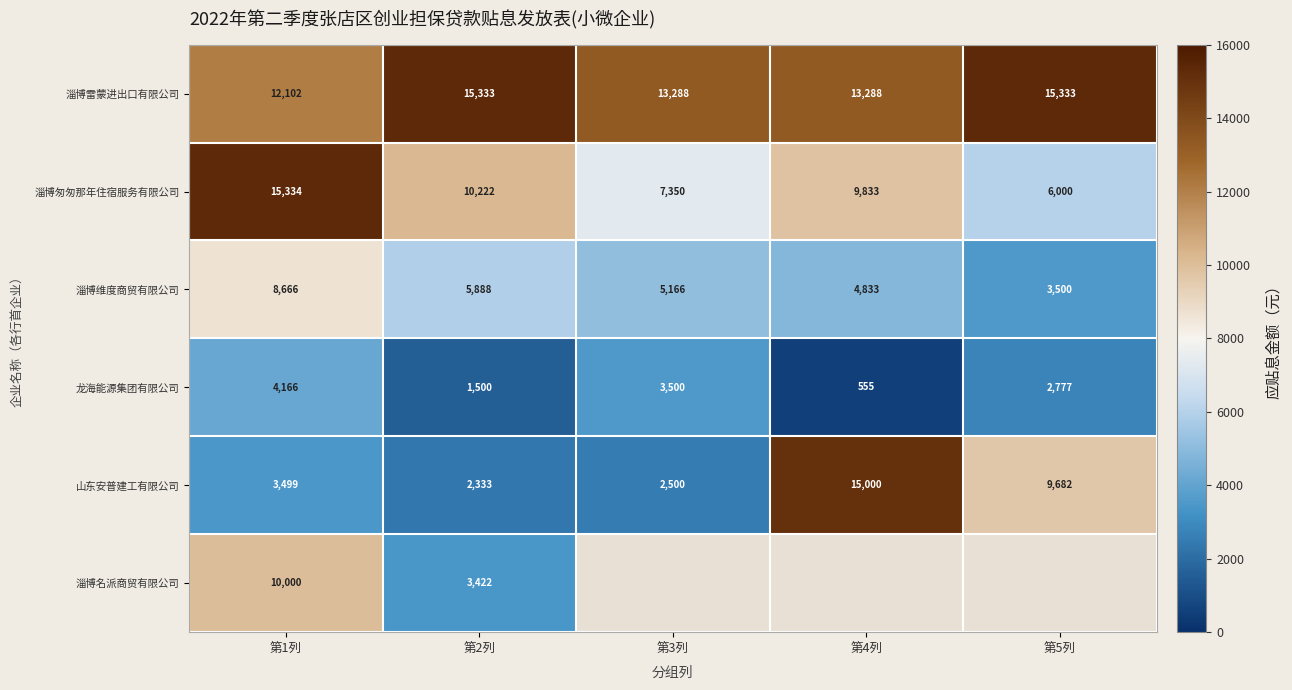

What is the difference between the maximum and minimum values in the 山东安普建工有限公司 series?

12667